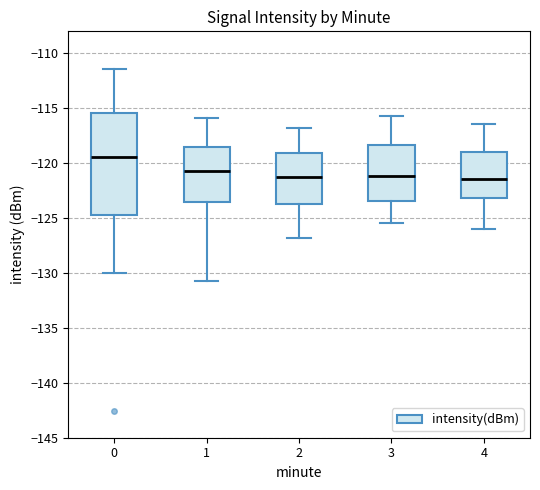

Which box's median line is the highest?

0